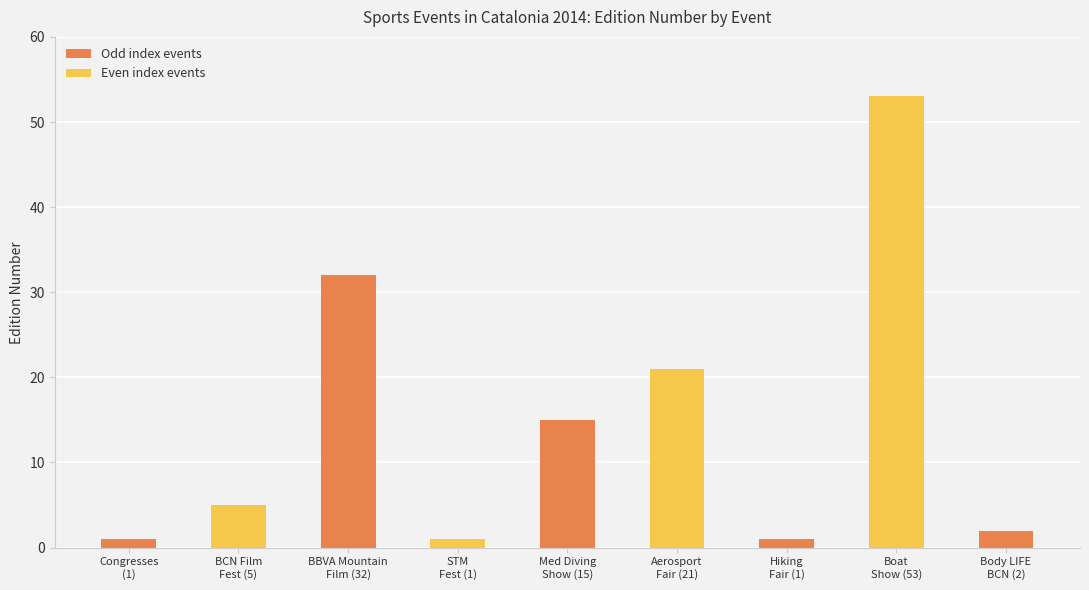

Which category has the highest value across all series?

Boat
Show (53)